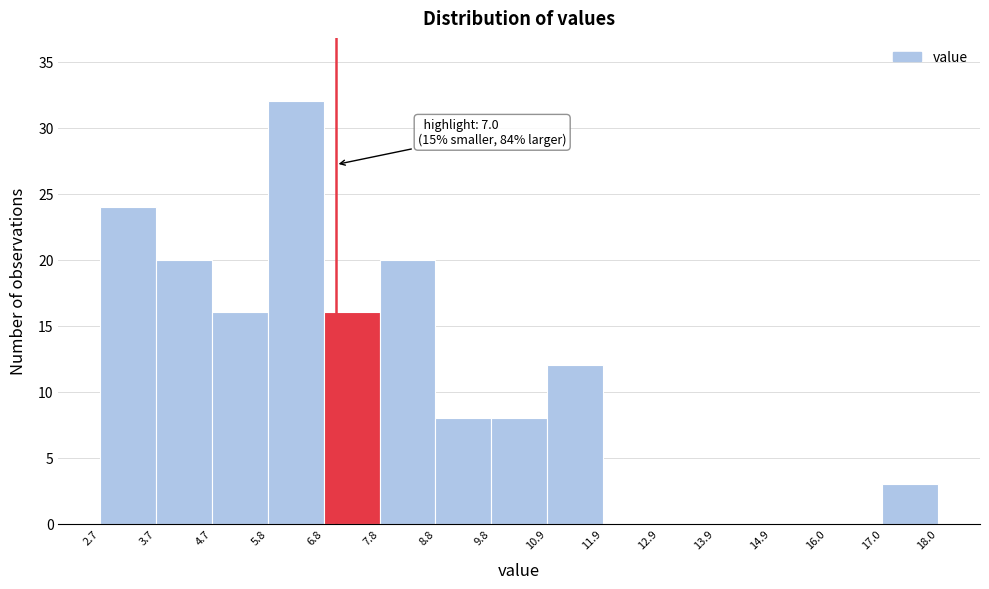

Which range on the x-axis has the tallest bar?

5.8 to 6.8